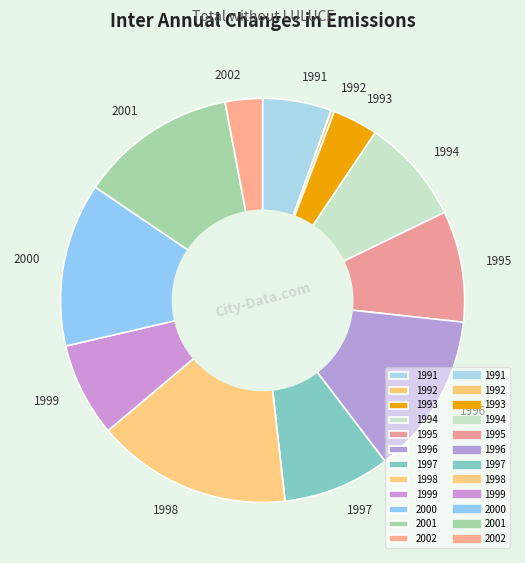

Do 1993 and 1998 together represent more than half of the pie?

No